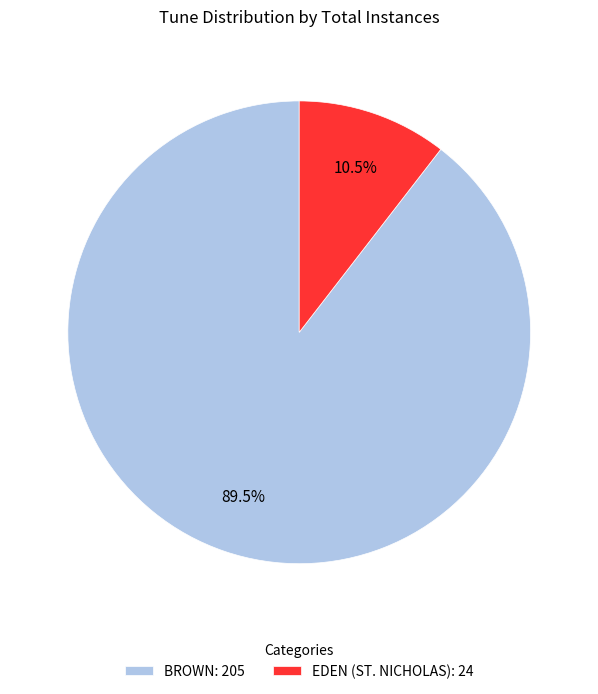

What percentage is NOT represented by EDEN (ST. NICHOLAS)?

89.5%